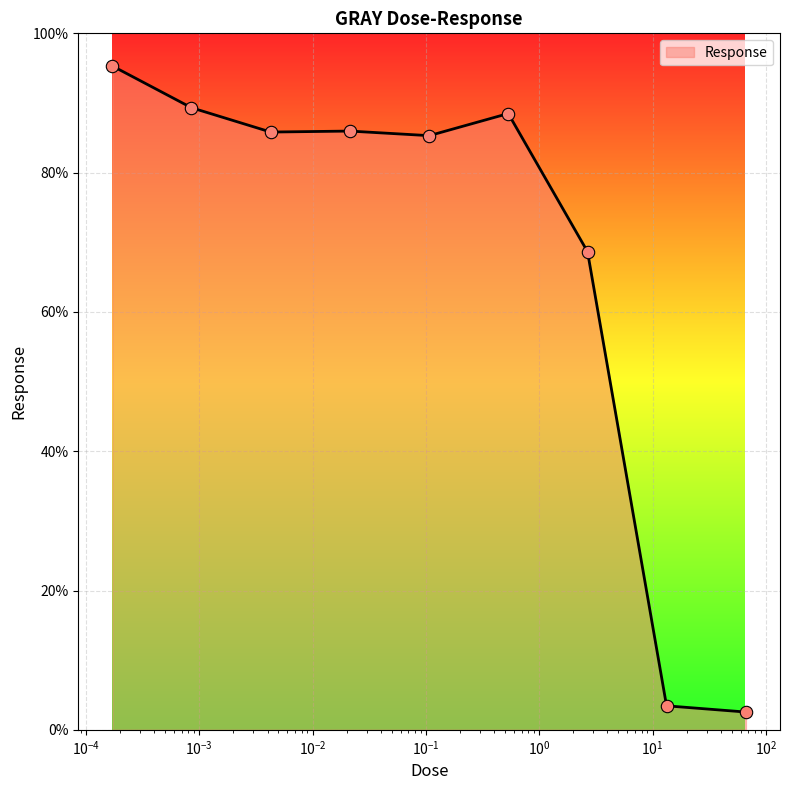

What is the difference between the maximum and minimum values?

92.8